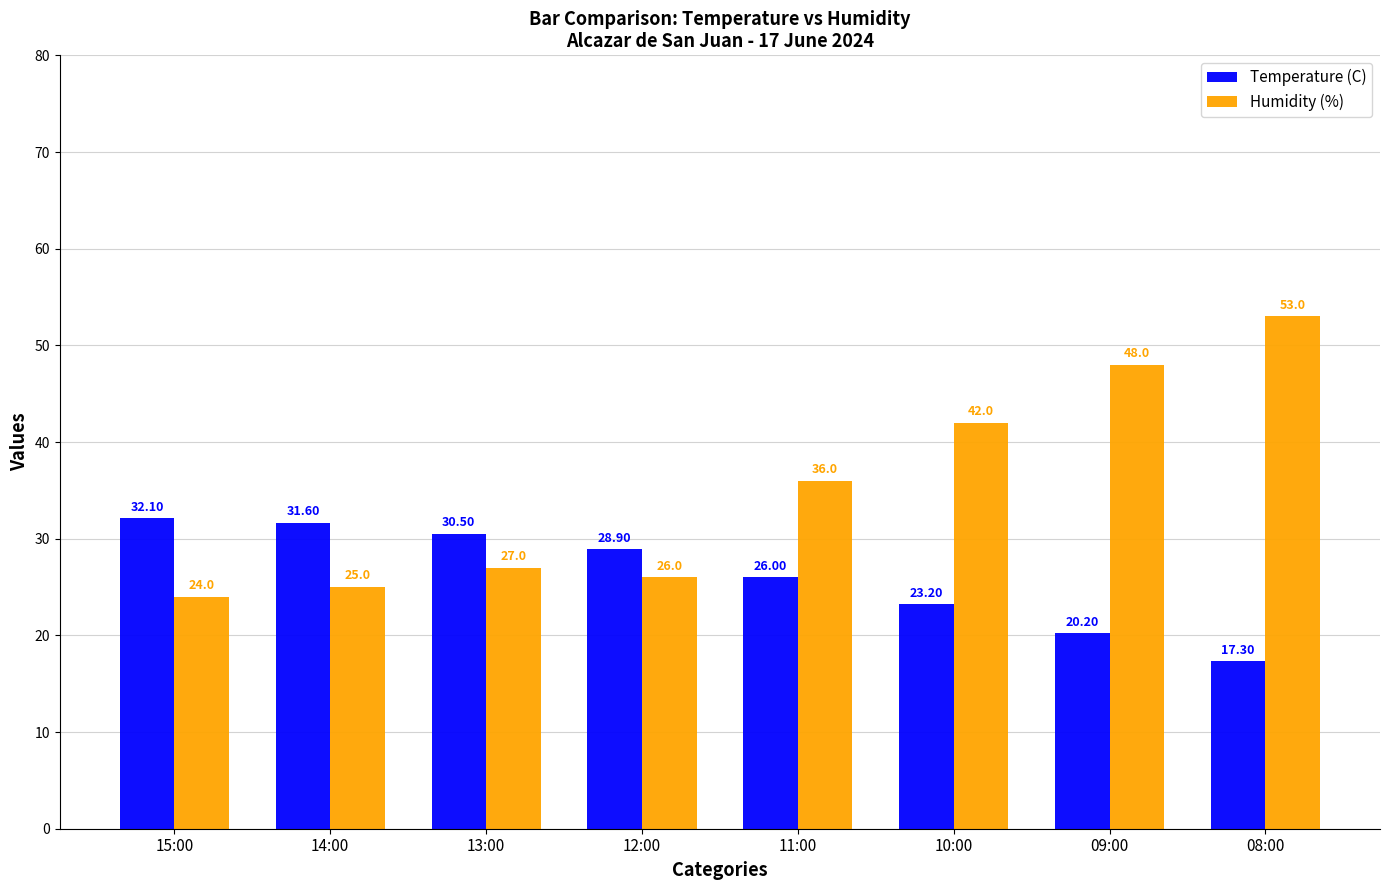

Reading left to right, extract all data points from this chart.

Temperature (C): 32.1	31.6	30.5	28.9	26.0	23.2	20.2	17.3
Humidity (%): 24.0	25.0	27.0	26.0	36.0	42.0	48.0	53.0